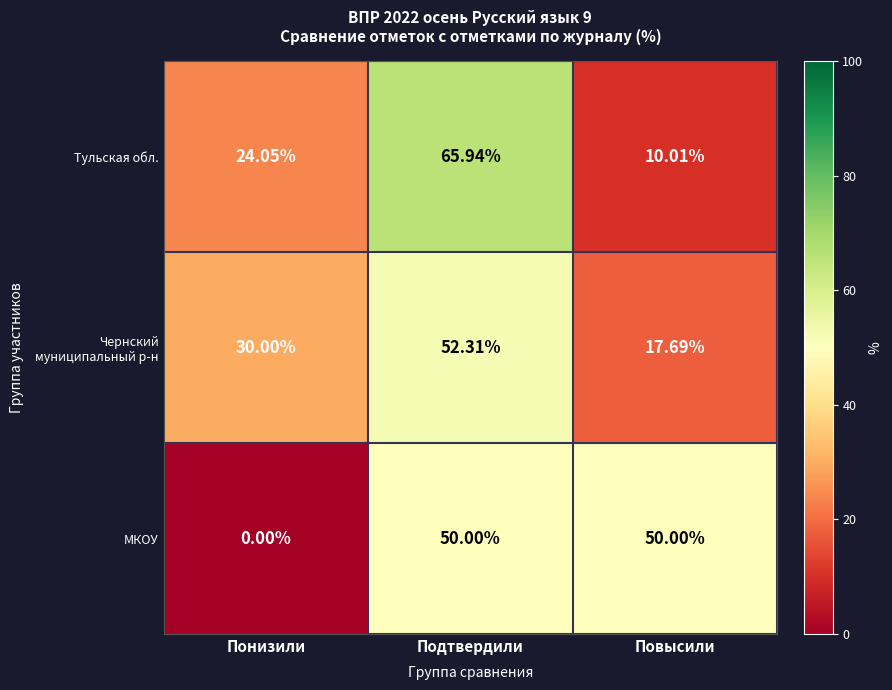

What is the total value across all series at Повысили?

77.7